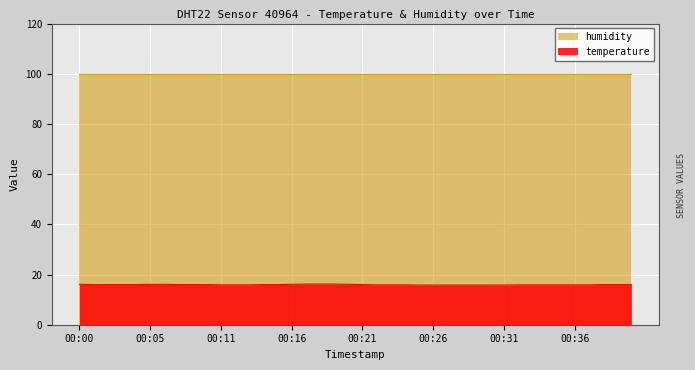

List the labels in order of value, smallest first.

00:25, 00:26, 00:27, 00:28, 00:29, 00:30, 00:31, 00:11, 00:12, 00:13, 00:22, 00:23, 00:24, 00:32, 00:33, 00:34, 00:35, 00:36, 00:37, 00:01, 00:02, 00:03, 00:04, 00:07, 00:09, 00:10, 00:14, 00:15, 00:21, 00:38, 00:39, 00:40, 00:00, 00:05, 00:06, 00:16, 00:20, 00:17, 00:18, 00:19